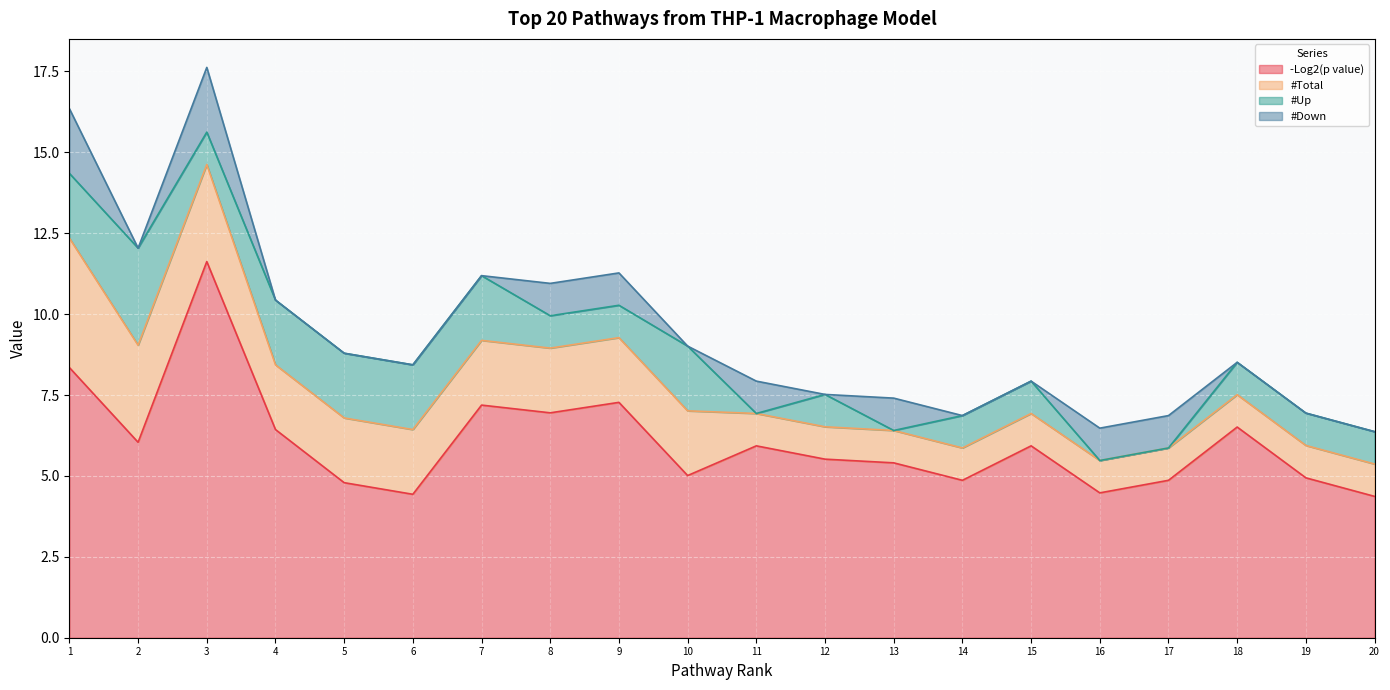

What is the sum of all #Total values?

34.0